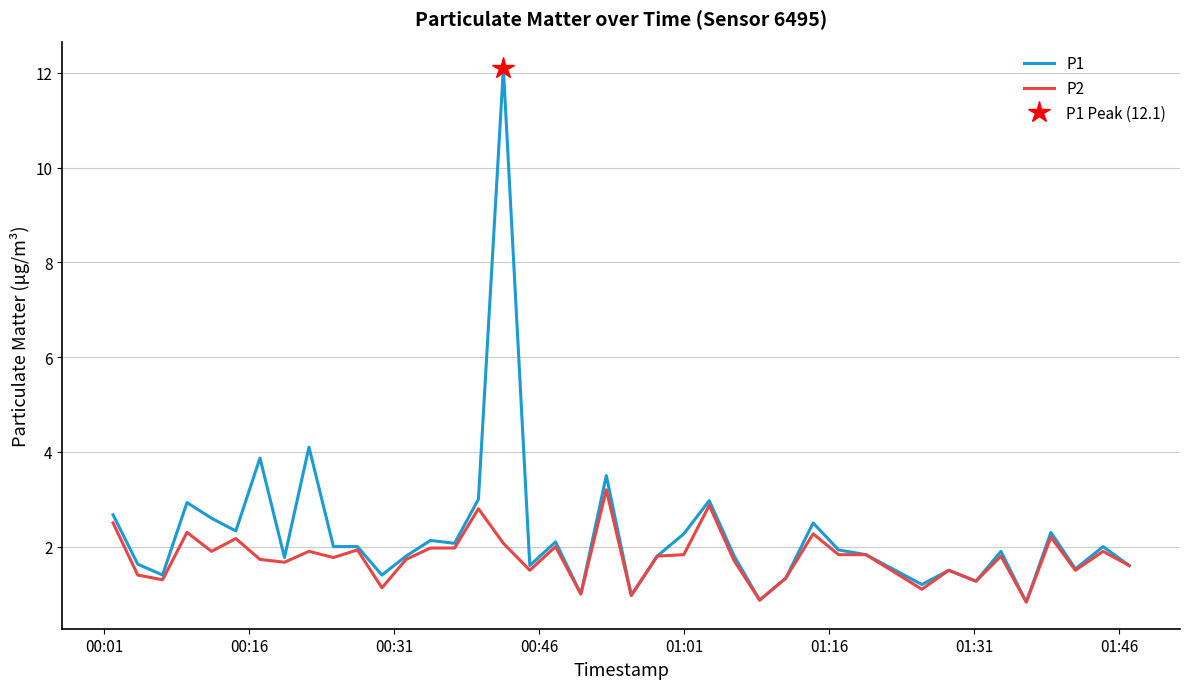

True or false: P1 and P2 intersect in this chart.

False